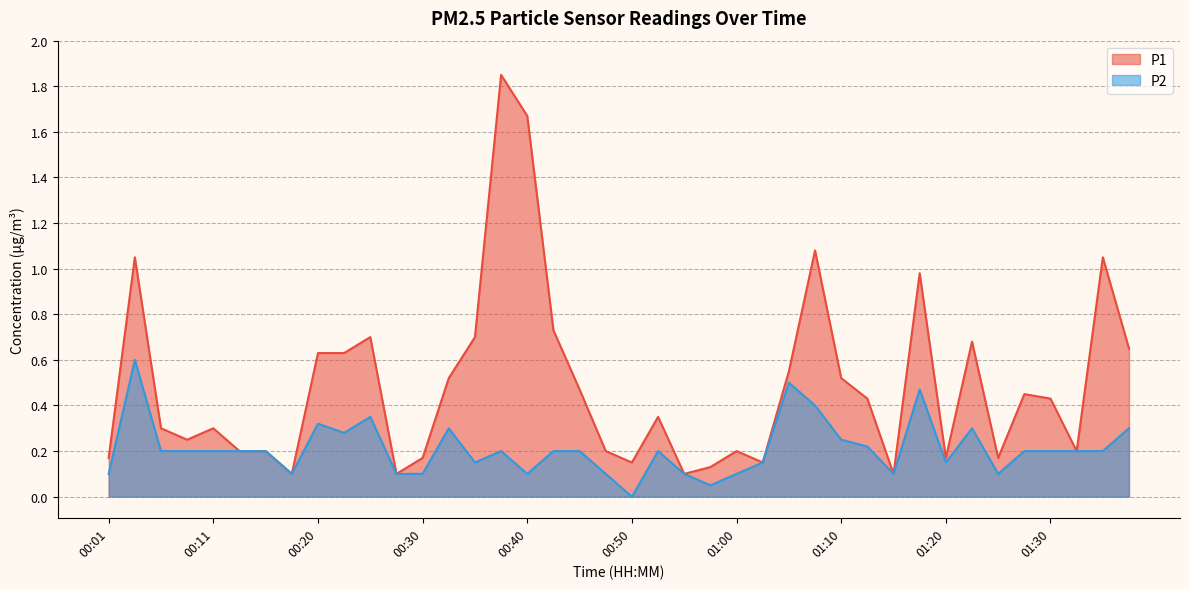

Reading left to right, extract all data points from this chart.

P1: 0.2	1.1	0.3	0.2	0.3	0.2	0.2	0.1	0.6	0.6	0.7	0.1	0.2	0.5	0.7	1.9	1.7	0.7	0.5	0.2	0.1	0.3	0.1	0.1	0.2	0.1	0.6	1.1	0.5	0.4	0.1	1.0	0.2	0.7	0.2	0.5	0.4	0.2	1.1	0.7
P2: 0.1	0.6	0.2	0.2	0.2	0.2	0.2	0.1	0.3	0.3	0.3	0.1	0.1	0.3	0.1	0.2	0.1	0.2	0.2	0.1	0.0	0.2	0.1	0.1	0.1	0.1	0.5	0.4	0.2	0.2	0.1	0.5	0.1	0.3	0.1	0.2	0.2	0.2	0.2	0.3